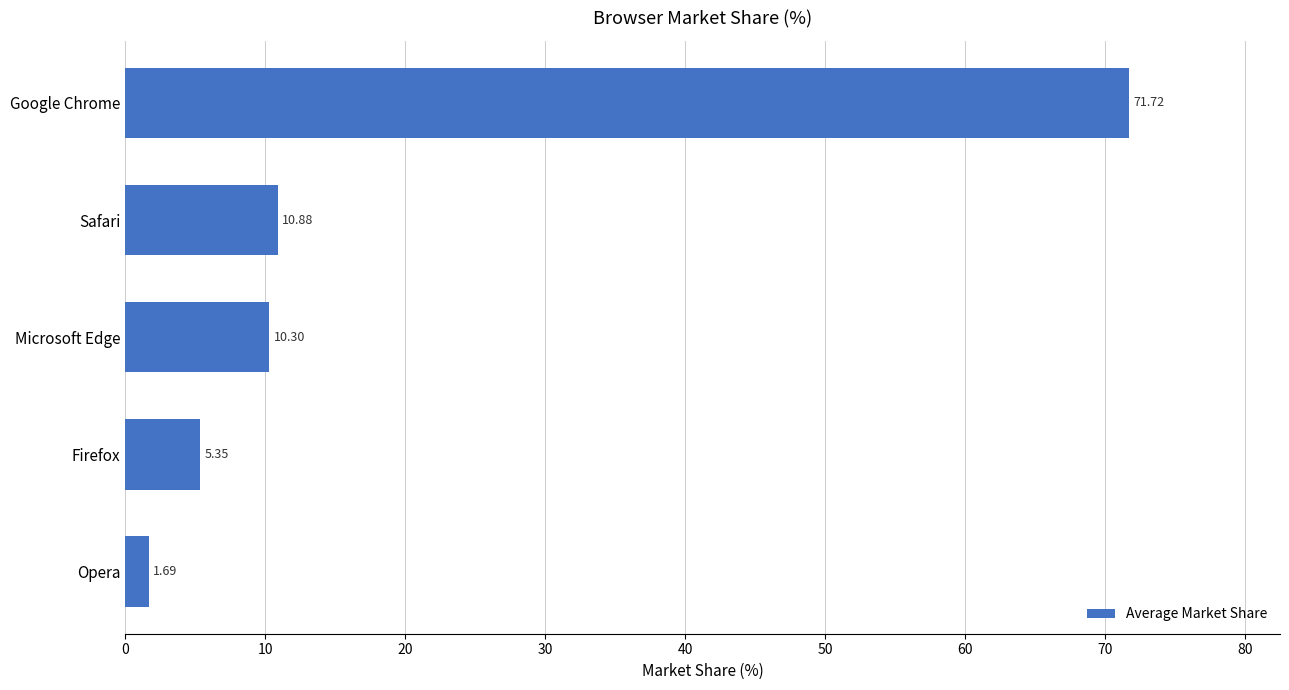

What is the change in value from Firefox to Safari?

+5.5